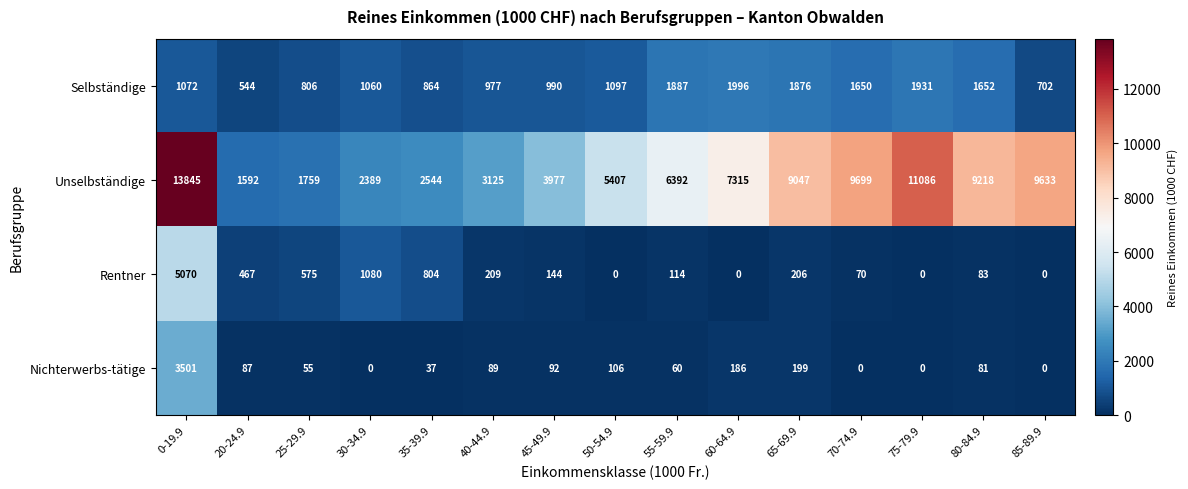

What is the minimum value for Selbständige?

544